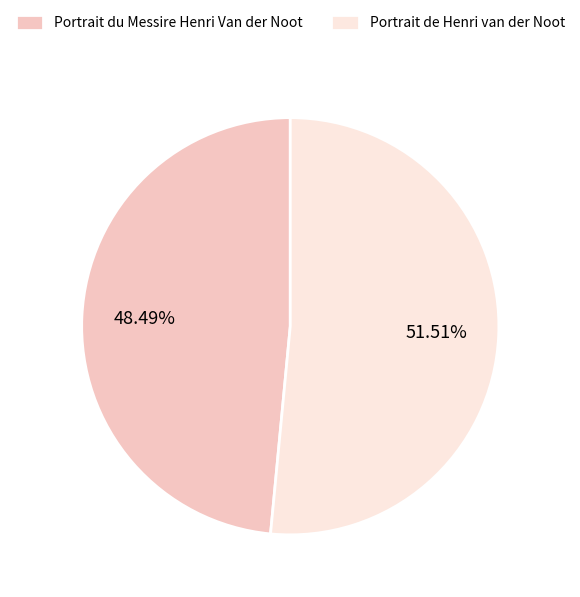

The Portrait du Messire Henri Van der Noot slice represents 34% of the pie. True or false?

False